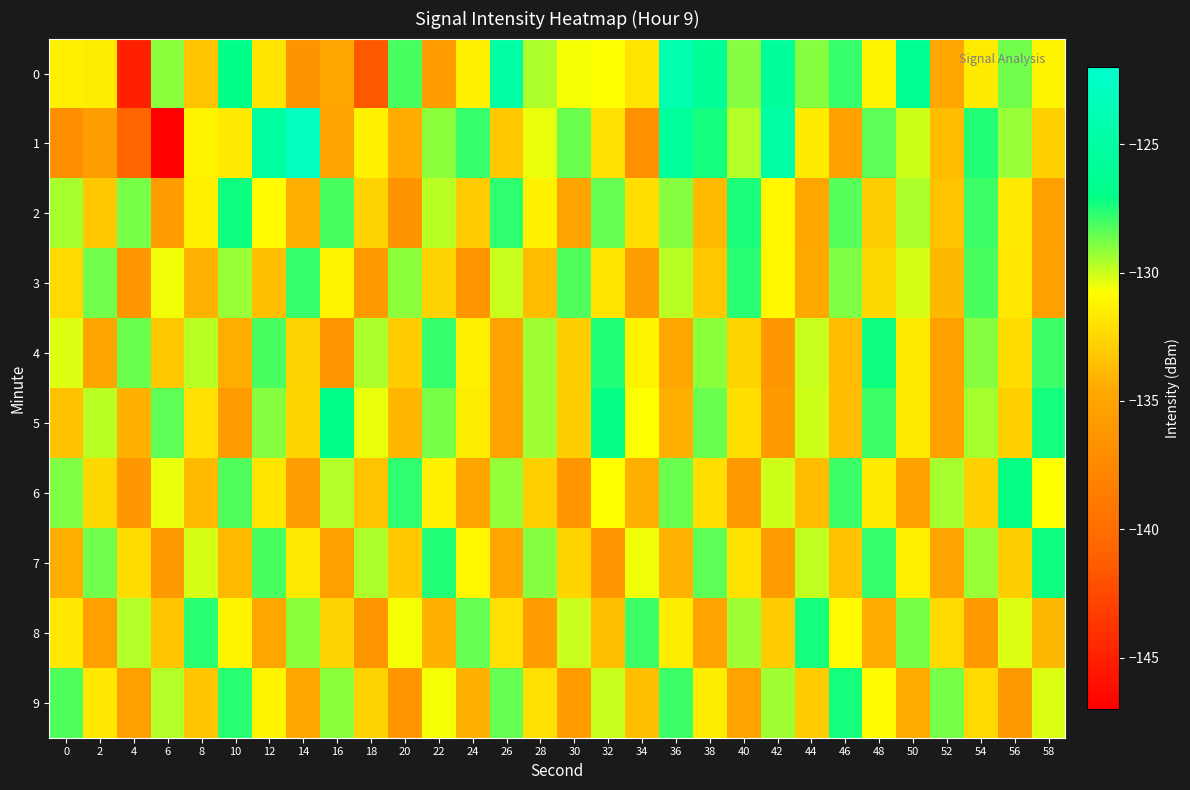

At which category is the sum across all series the highest?

36